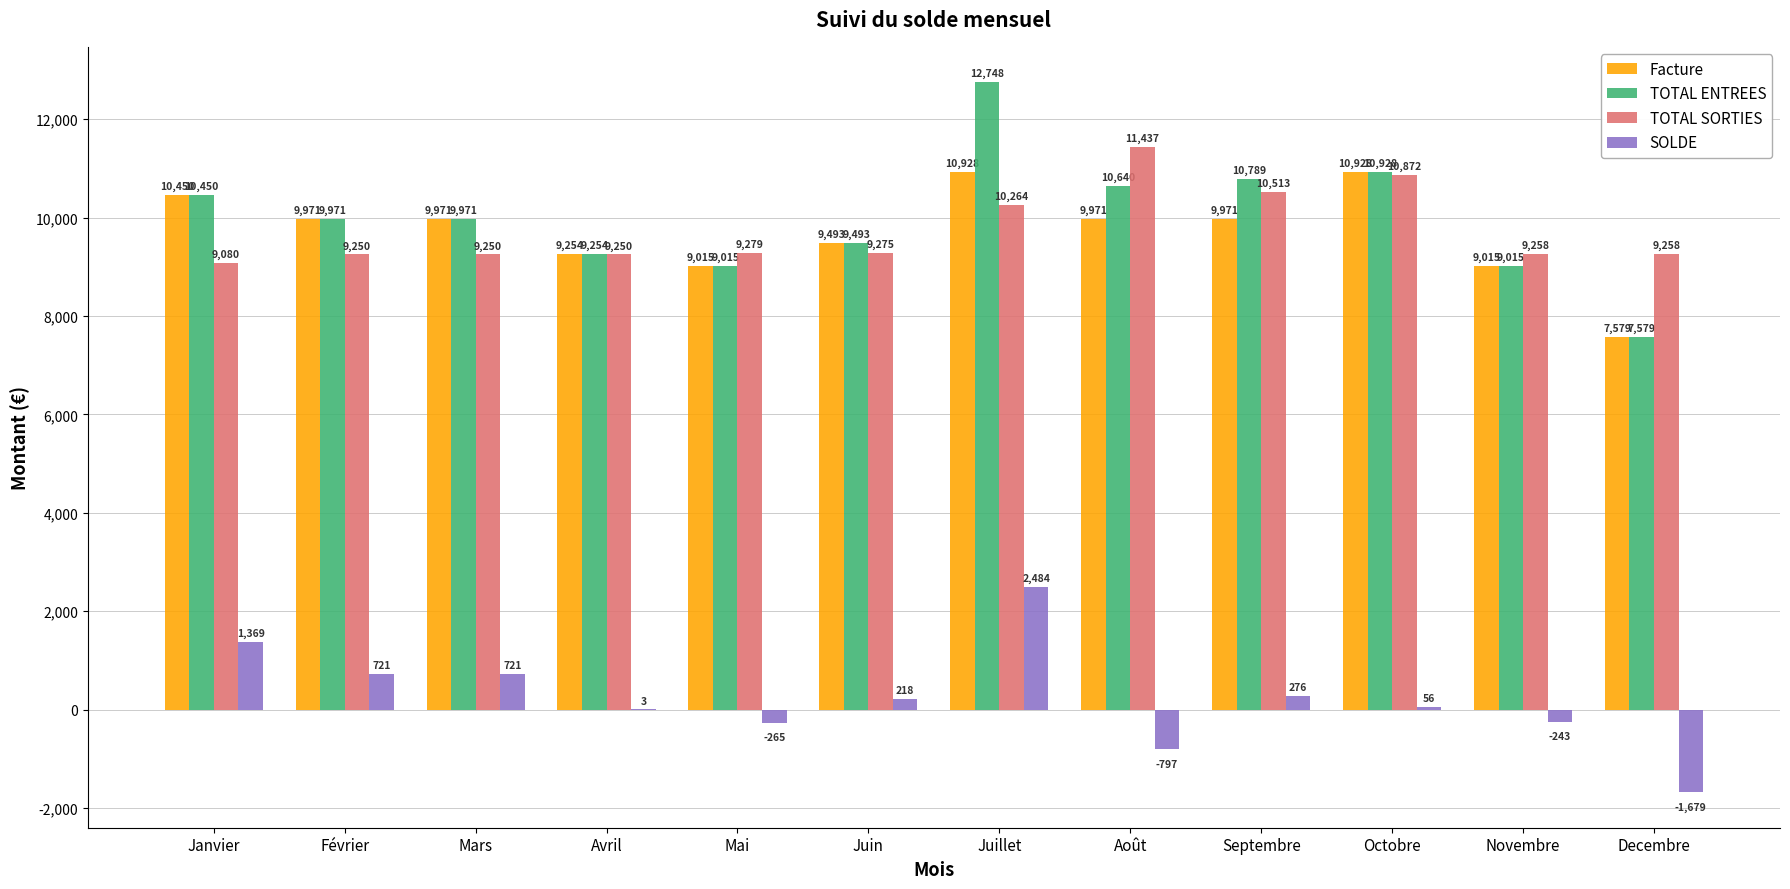

True or false: Facture has a value of 10928.2 at Octobre.

True